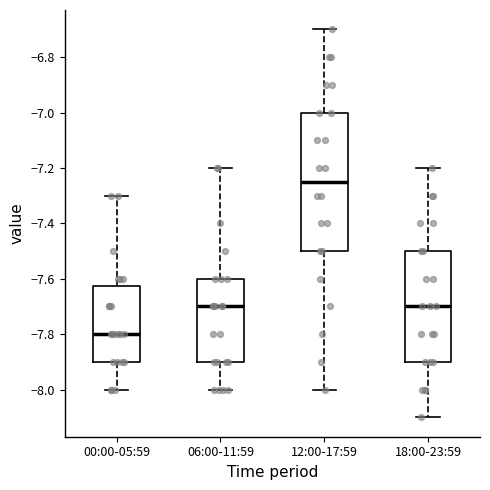

Reading left to right, read every box against the y-axis: the position of its median line, the range the box covers, and the ends of its whiskers. The values are not printed on the chart, so give them approximately, as read against the axis.

00:00-05:59: median -7.80, box -7.90 to -7.62, whiskers -8.00 to -7.30
06:00-11:59: median -7.70, box -7.90 to -7.60, whiskers -8.00 to -7.20
12:00-17:59: median -7.24, box -7.50 to -7.00, whiskers -8.00 to -6.70
18:00-23:59: median -7.70, box -7.90 to -7.50, whiskers -8.10 to -7.20